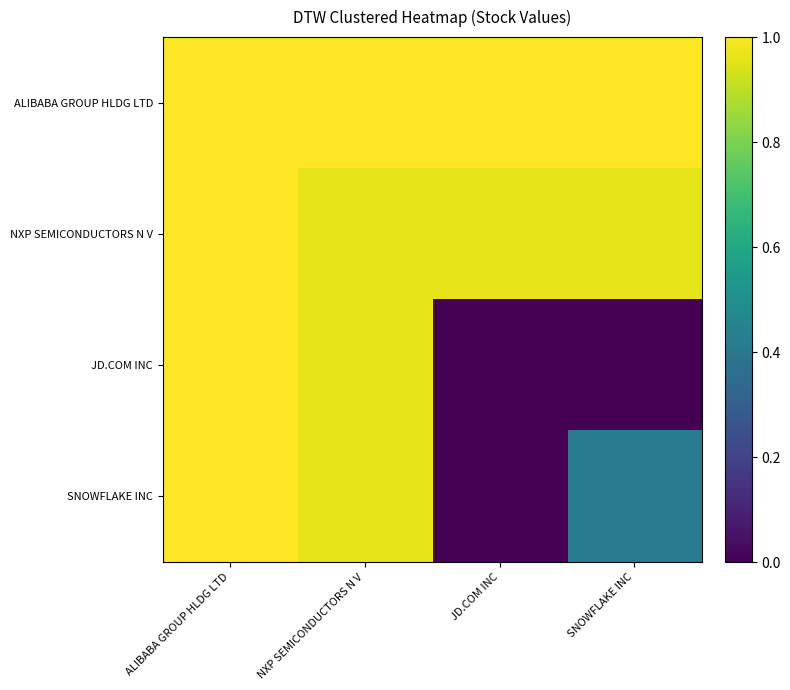

Rank the series at JD.COM INC from lowest to highest value.

JD.COM INC, SNOWFLAKE INC, NXP SEMICONDUCTORS N V, ALIBABA GROUP HLDG LTD